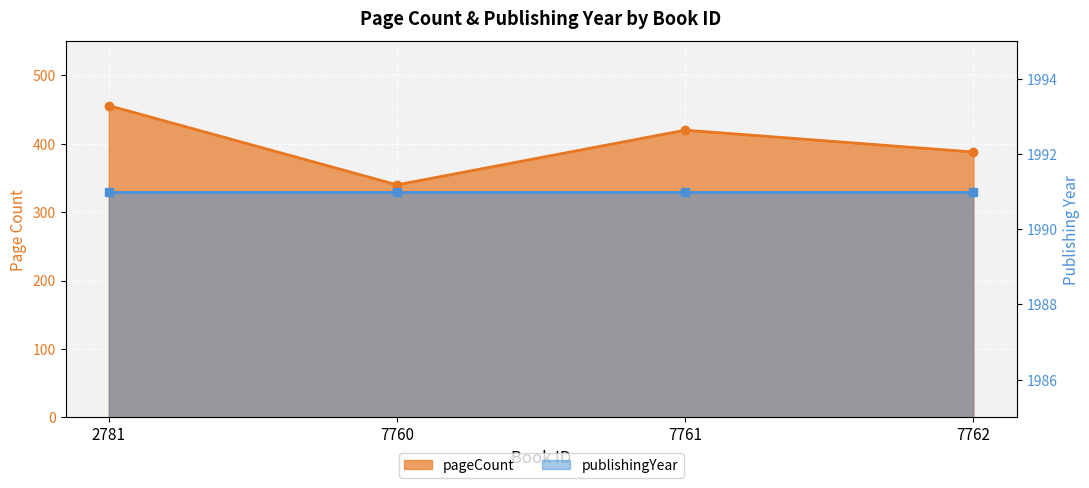

Reading left to right, transcribe all the data shown in this chart.

2781=456	7760=340	7761=420	7762=388